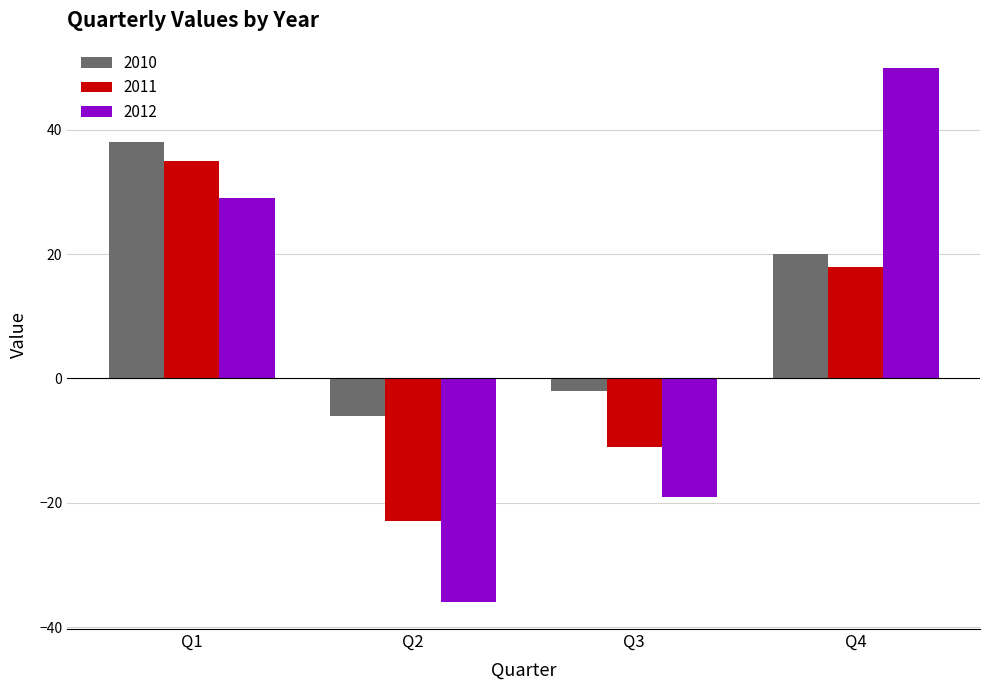

What is the total value across all series at Q3?

-32